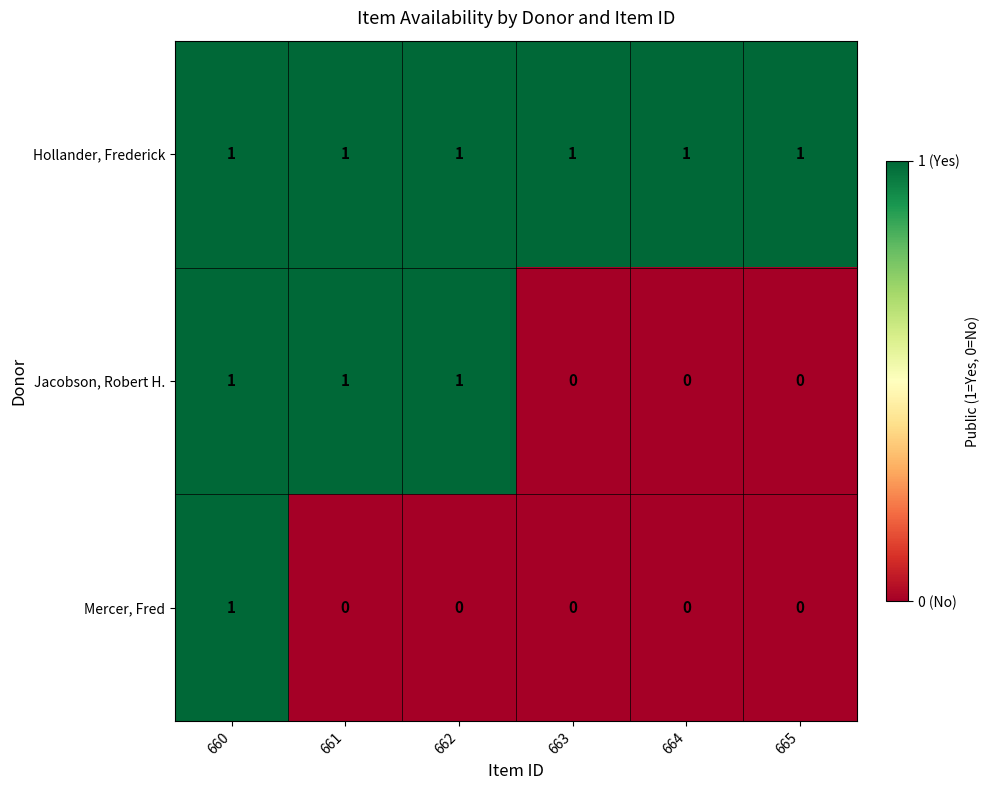

Reading left to right, list all the values displayed in this chart.

Hollander, Frederick: 1	1	1	1	1	1
Jacobson, Robert H.: 1	1	1	0	0	0
Mercer, Fred: 1	0	0	0	0	0